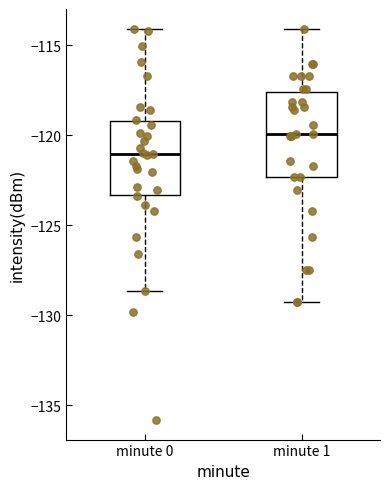

Reading left to right, read every box against the y-axis: the position of its median line, the range the box covers, and the ends of its whiskers. The values are not printed on the chart, so give them approximately, as read against the axis.

minute 0: median -121.0, box -123.5 to -119.0, whiskers -128.5 to -114.0
minute 1: median -120.0, box -122.5 to -117.5, whiskers -129.5 to -114.0